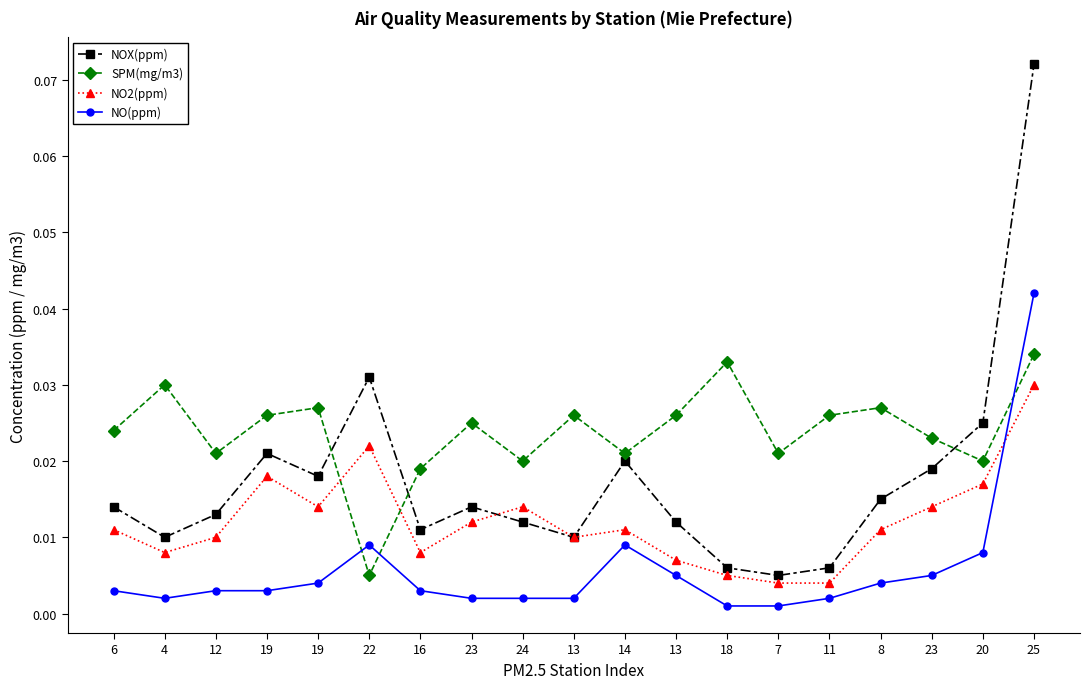

Reading right to left, extract all data points from this chart.

NOX(ppm): 0.1	0.0	0.0	0.0	0.0	0.0	0.0	0.0	0.0	0.0	0.0	0.0	0.0	0.0	0.0	0.0	0.0	0.0	0.0
SPM(mg/m3): 0.0	0.0	0.0	0.0	0.0	0.0	0.0	0.0	0.0	0.0	0.0	0.0	0.0	0.0	0.0	0.0	0.0	0.0	0.0
NO2(ppm): 0.0	0.0	0.0	0.0	0.0	0.0	0.0	0.0	0.0	0.0	0.0	0.0	0.0	0.0	0.0	0.0	0.0	0.0	0.0
NO(ppm): 0.0	0.0	0.0	0.0	0.0	0.0	0.0	0.0	0.0	0.0	0.0	0.0	0.0	0.0	0.0	0.0	0.0	0.0	0.0